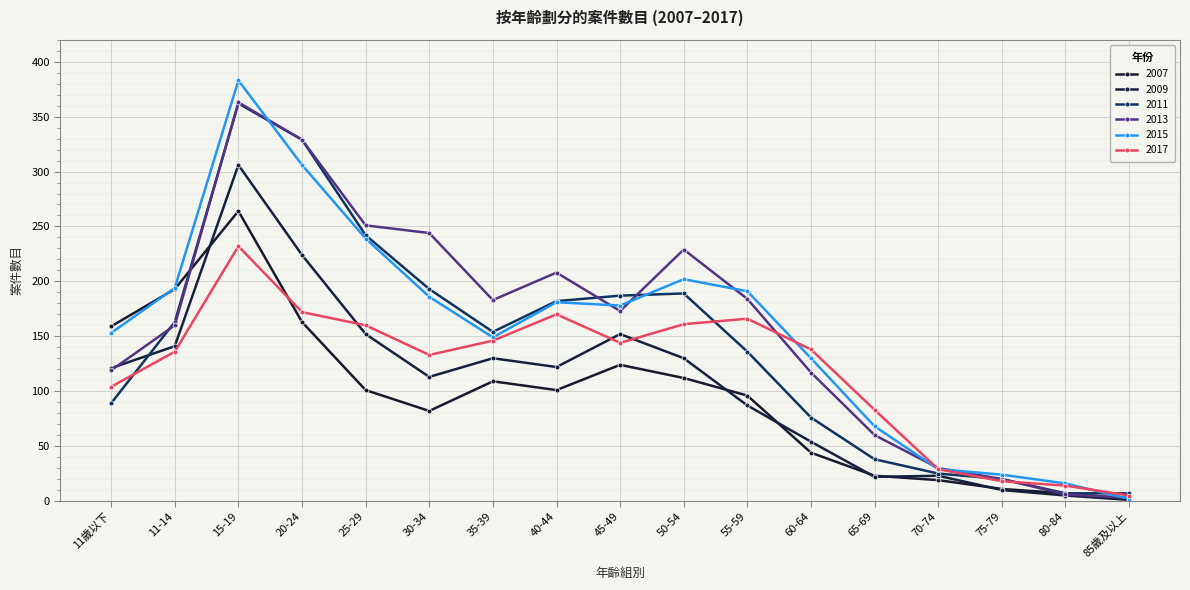

At which category is the sum across all series the highest?

15-19